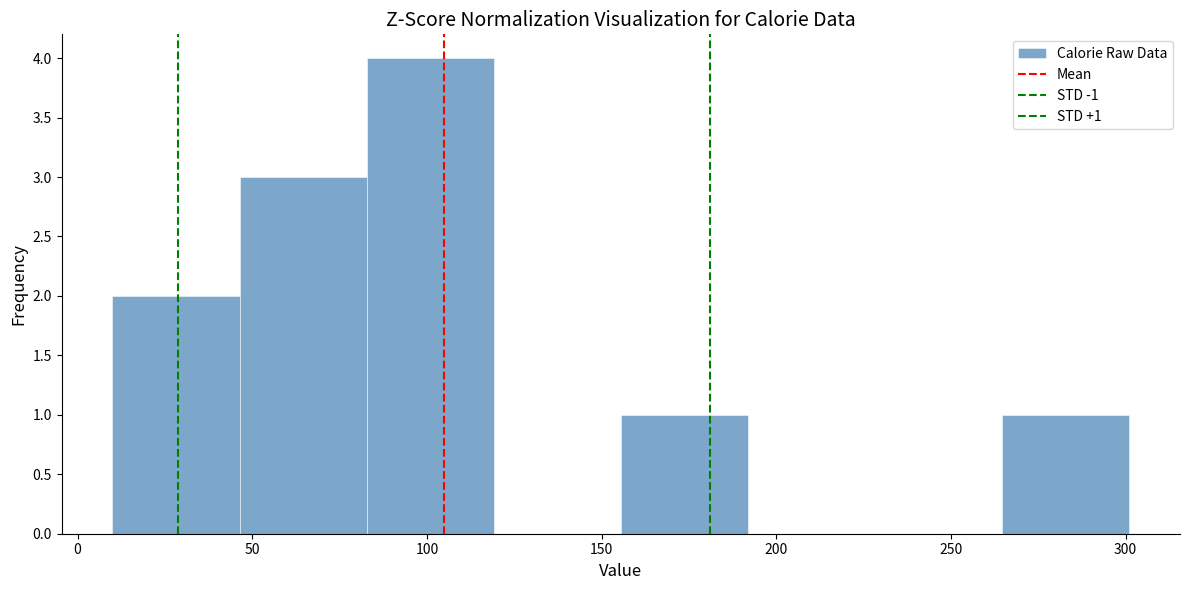

Over which range of the x-axis is the bar tallest?

85 to 120